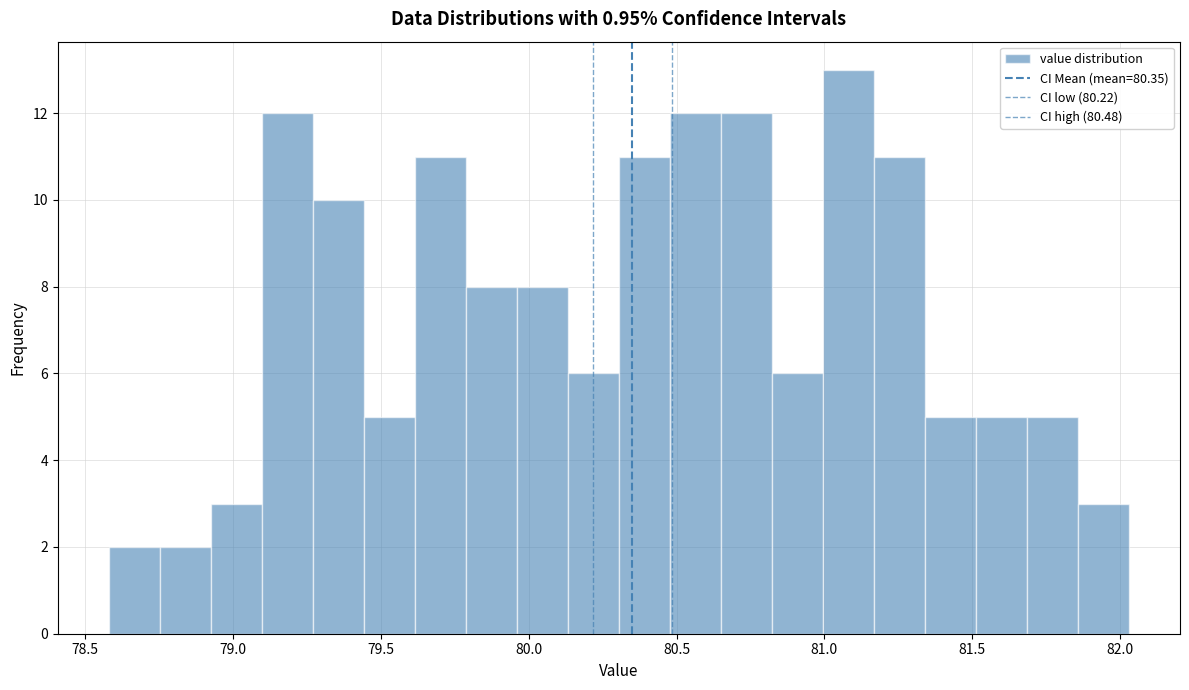

Around what value on the x-axis is the tallest bar? Give the approximate position of its centre, as read against the axis.

81.10